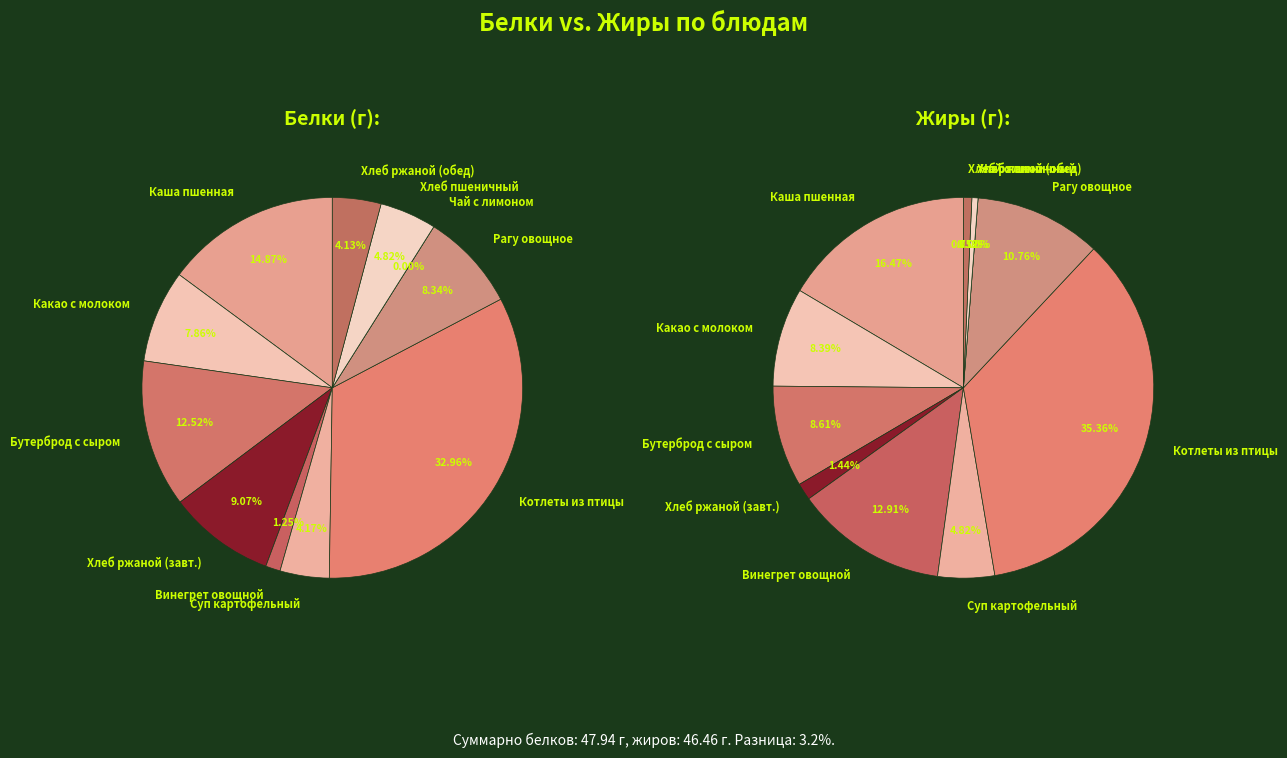

At Какао с молоком, list the series in order from largest to smallest.

Жиры, Белки